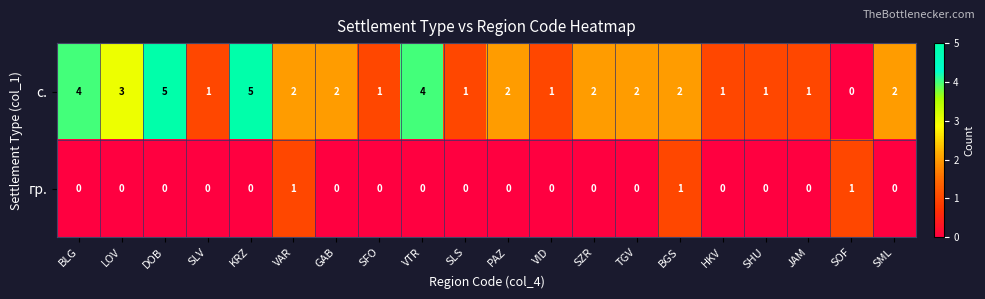

How many с. values are between 1 and 3?

15